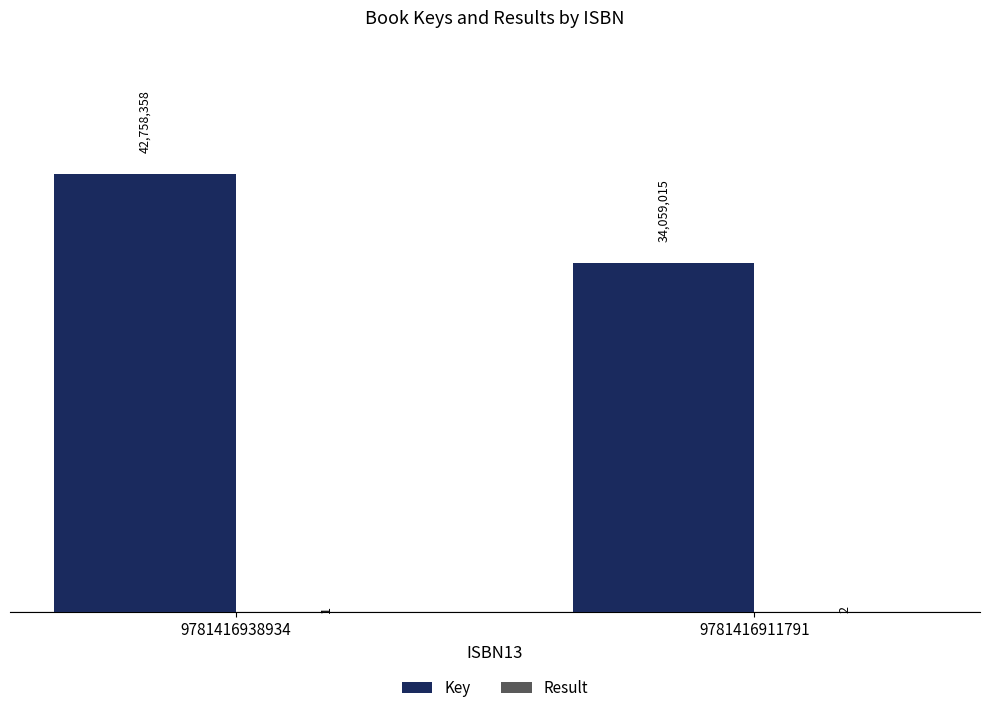

What is the value of the Result bar at the 2nd from the left?

2